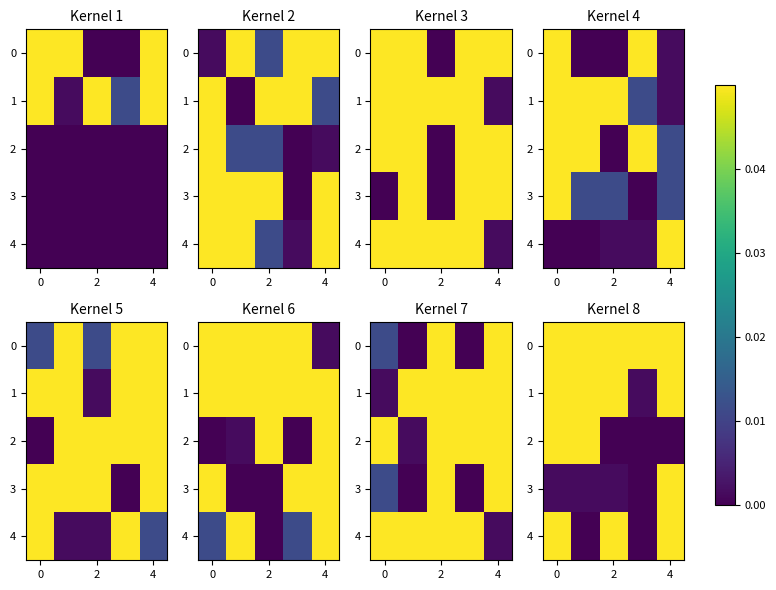

Between 2 and 0, which is larger?

2